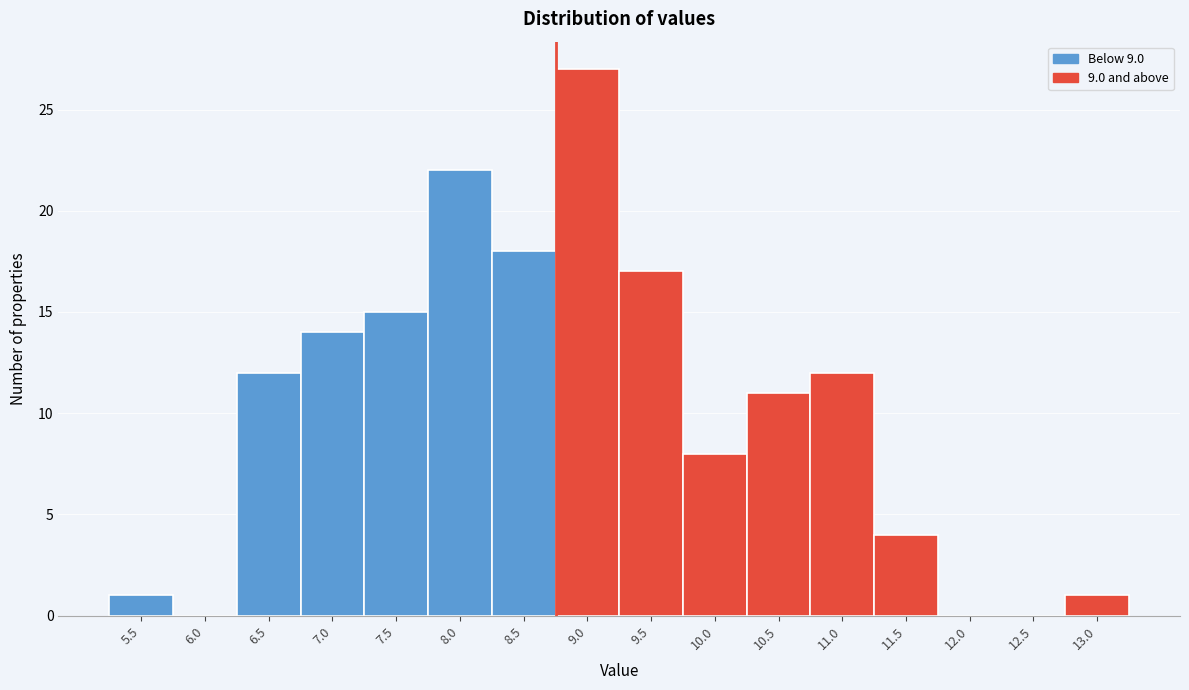

Reading right to left, list all the values displayed in this chart.

13.0=1	12.5=0	12.0=0	11.5=4	11.0=12	10.5=11	10.0=8	9.5=17	9.0=27	8.5=18	8.0=22	7.5=15	7.0=14	6.5=12	6.0=0	5.5=1